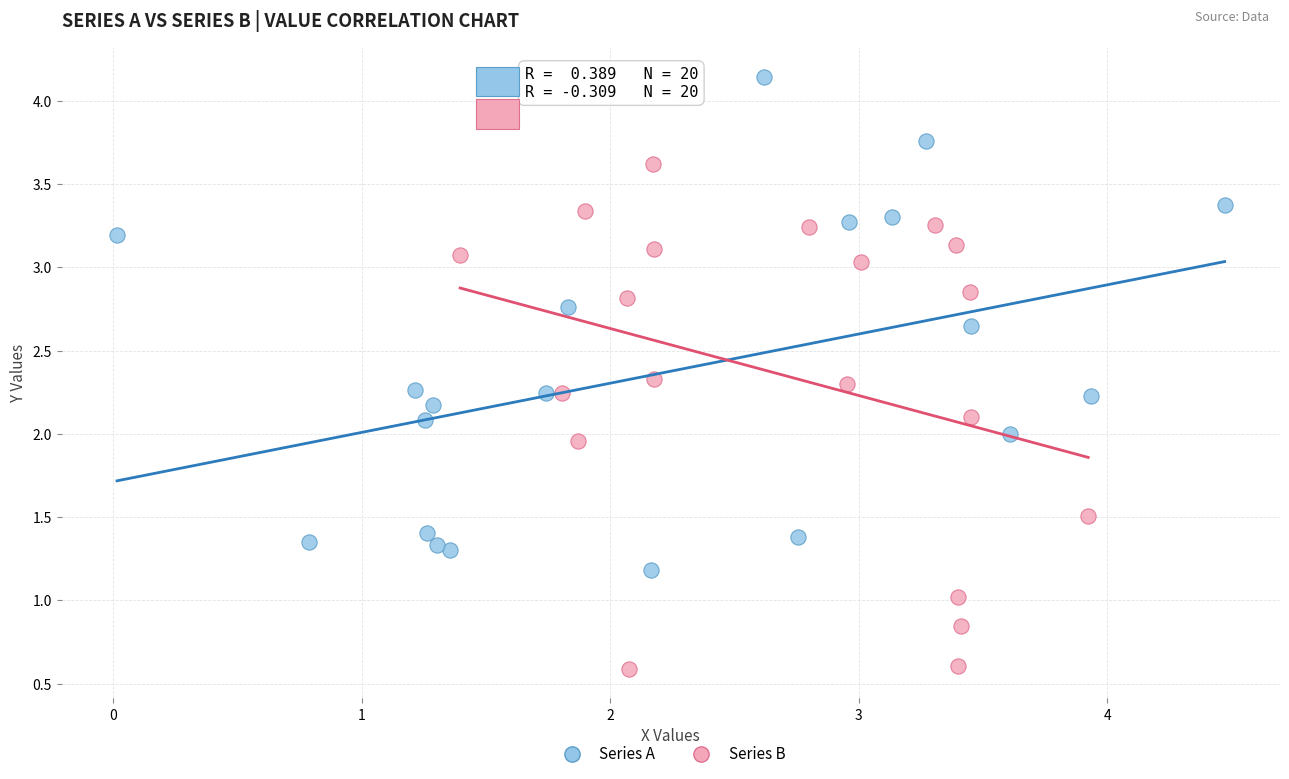

Which series contains the lowest Y value?

Series B